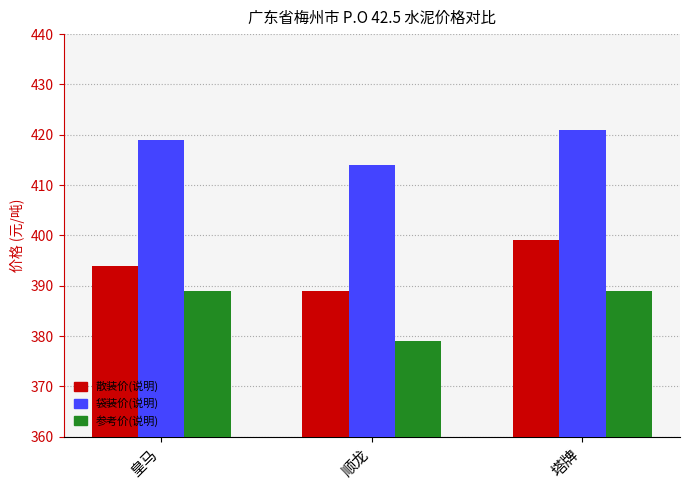

Reading left to right, list all the values displayed in this chart.

散装价(说明): 皇马=394	顺龙=389	塔牌=399
袋装价(说明): 皇马=419	顺龙=414	塔牌=421
参考价(说明): 皇马=389	顺龙=379	塔牌=389